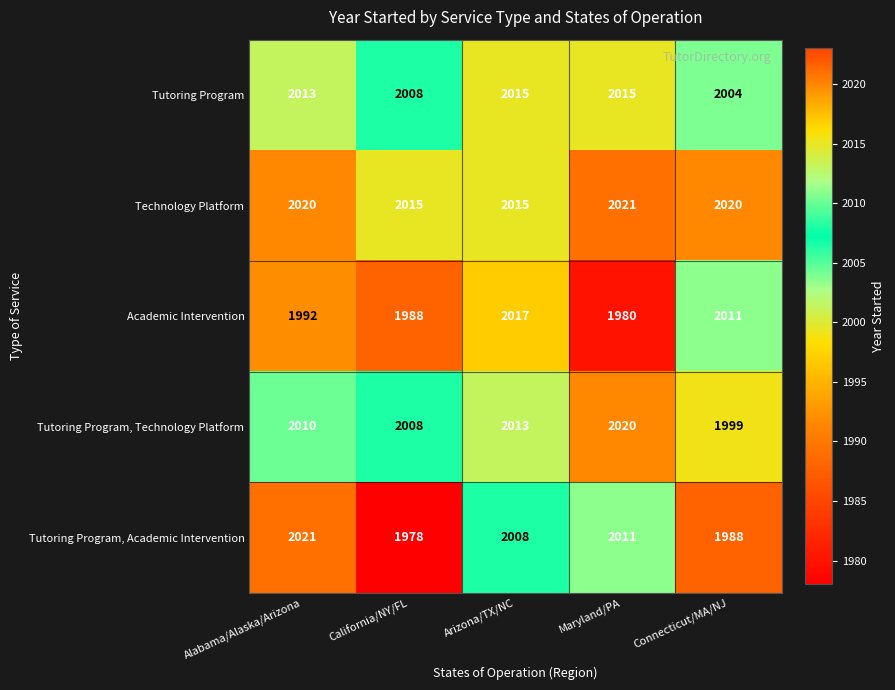

Reading left to right, transcribe all the data shown in this chart.

Tutoring Program: 2013	2008	2015	2015	2004
Technology Platform: 2020	2015	2015	2021	2020
Academic Intervention: 1992	1988	2017	1980	2011
Tutoring Program, Technology Platform: 2010	2008	2013	2020	1999
Tutoring Program, Academic Intervention: 2021	1978	2008	2011	1988